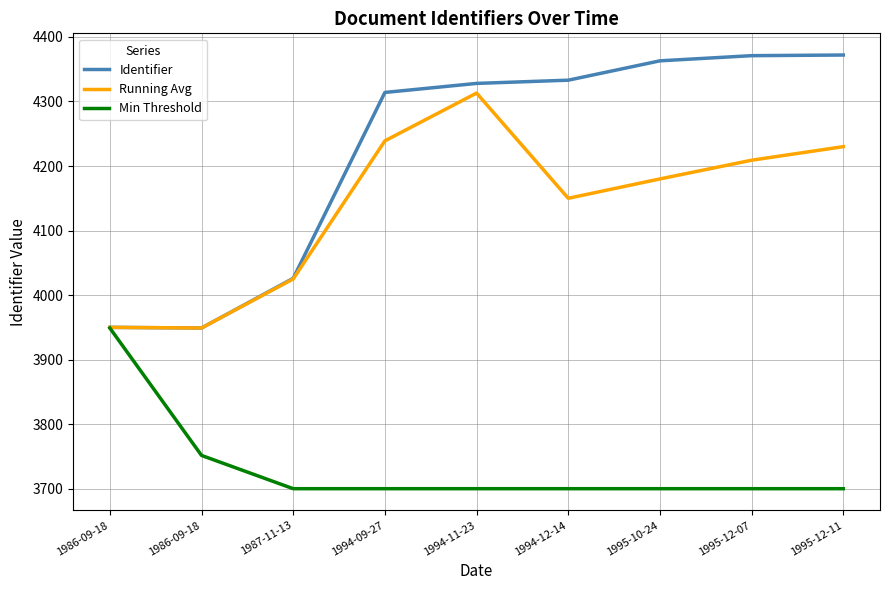

How many lines are shown in the chart?

3